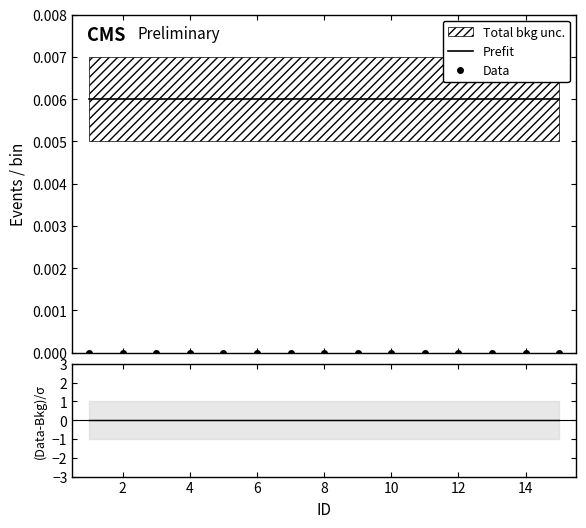

The value of Data at 12 is 0.0. True or false?

True